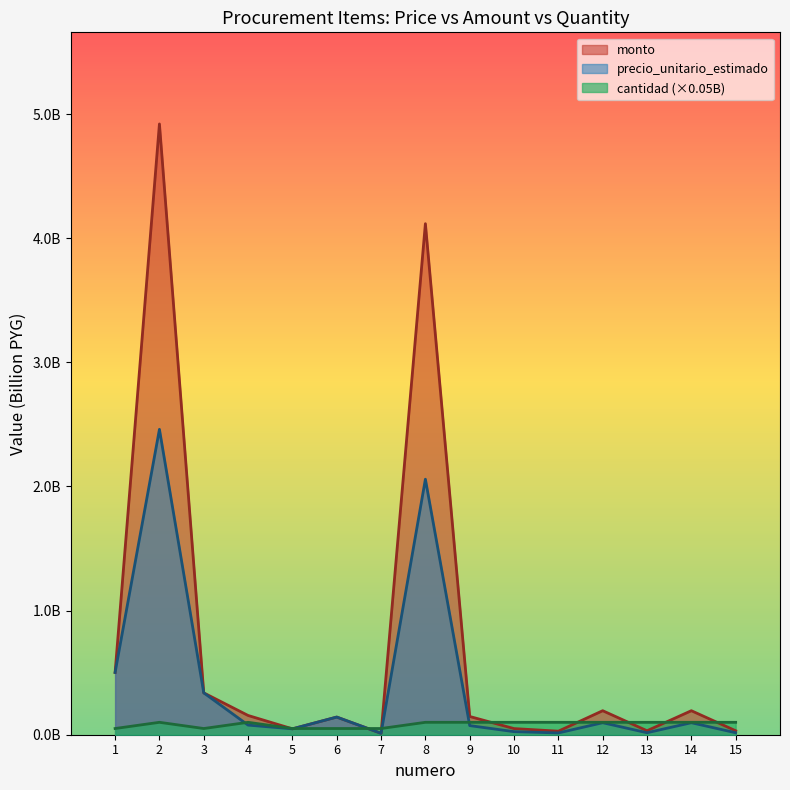

Where is monto nearest to the value 2?

1